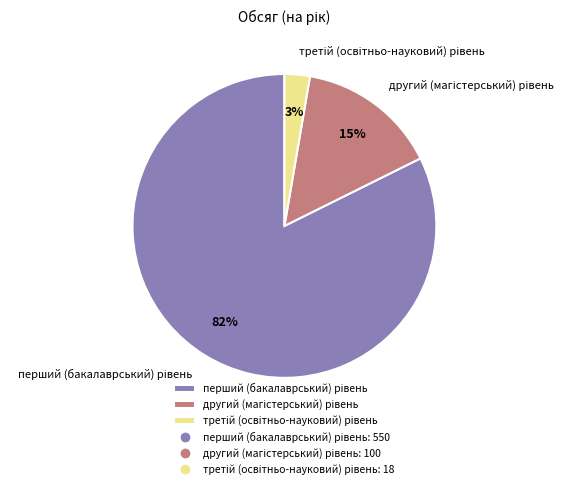

To the nearest percent, what is the average slice percentage?

33%